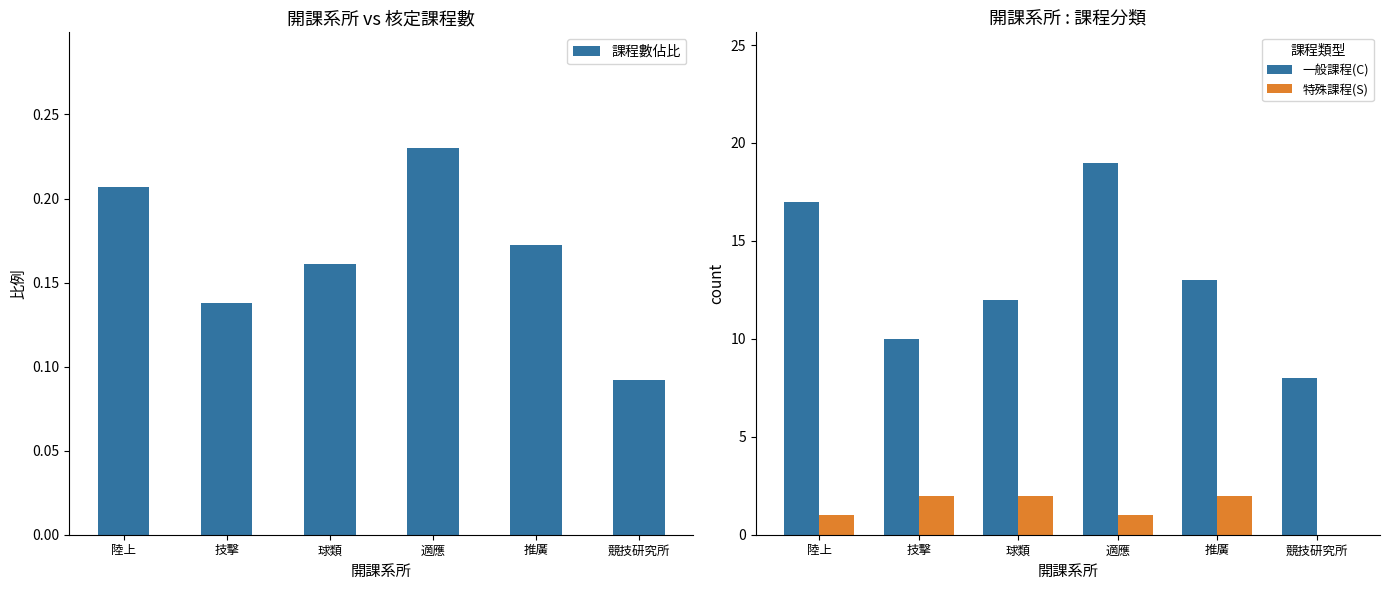

What is the approximate value of 一般課程(C) at 適應?

19